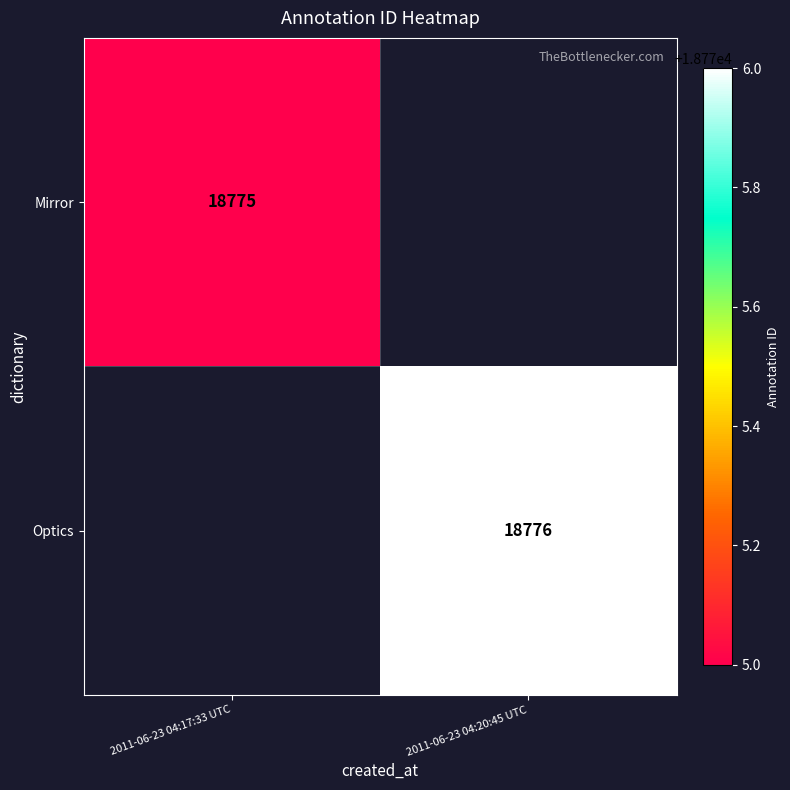

Is it true that Mirror equals 18775 at 2011-06-23 04:17:33 UTC?

True